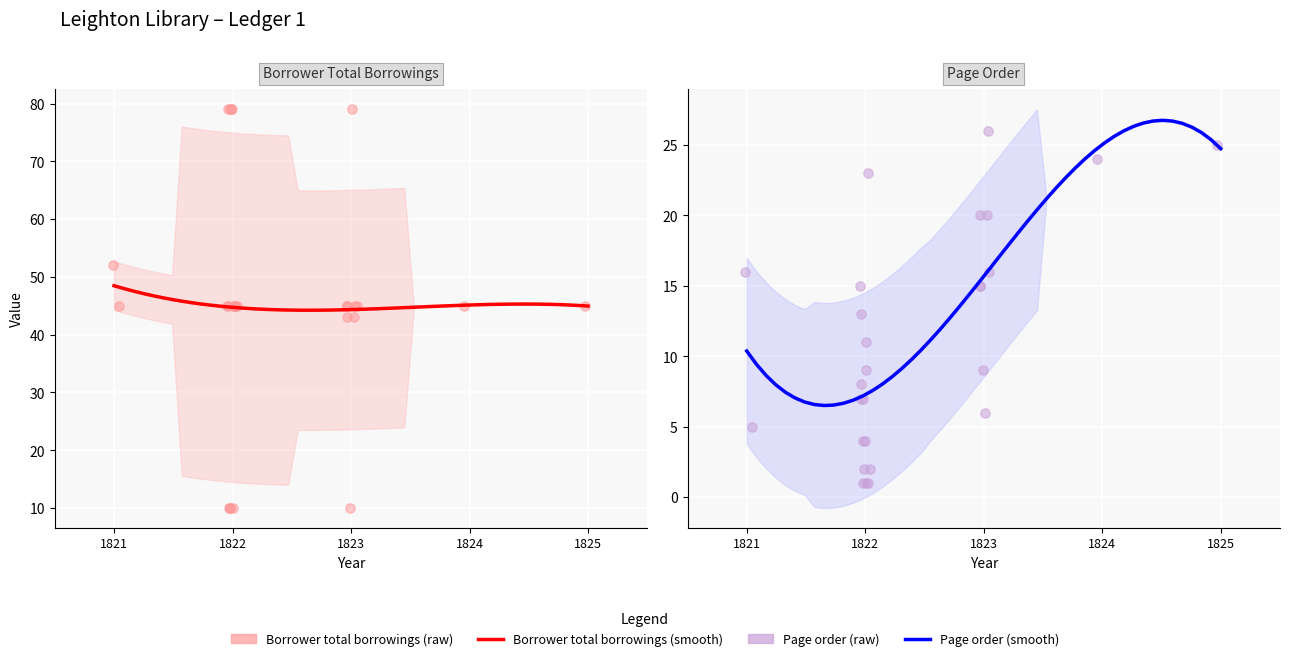

At which category is the sum across all series the highest?

1822